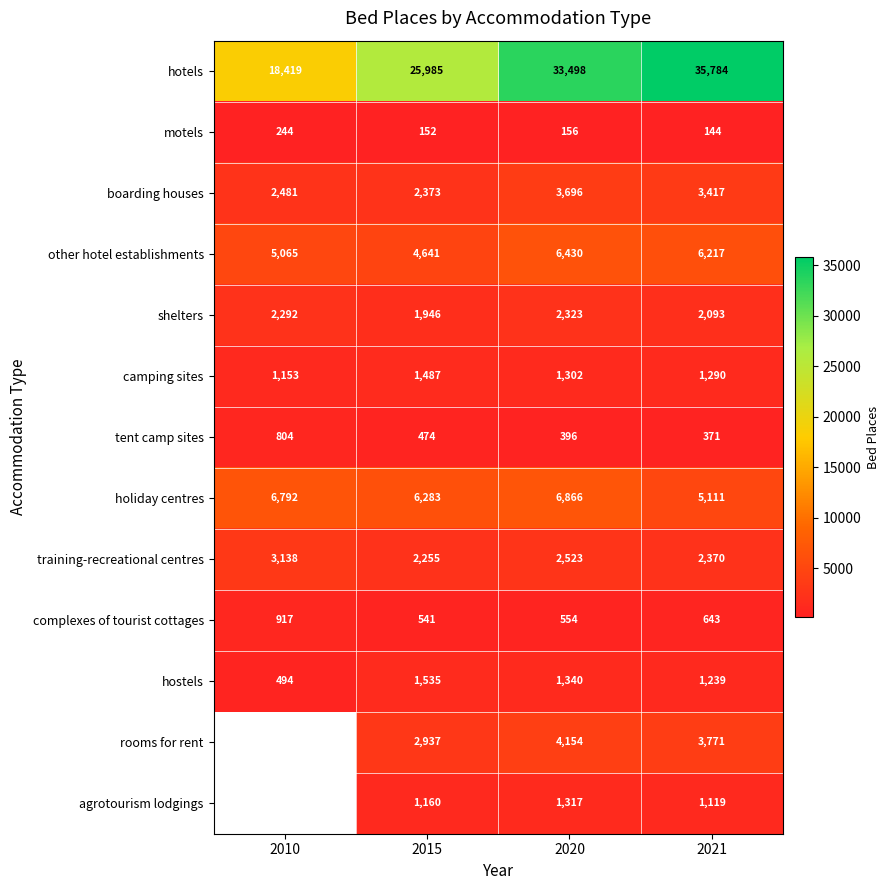

List the labels in order of training-recreational centres value, largest first.

2010, 2020, 2021, 2015